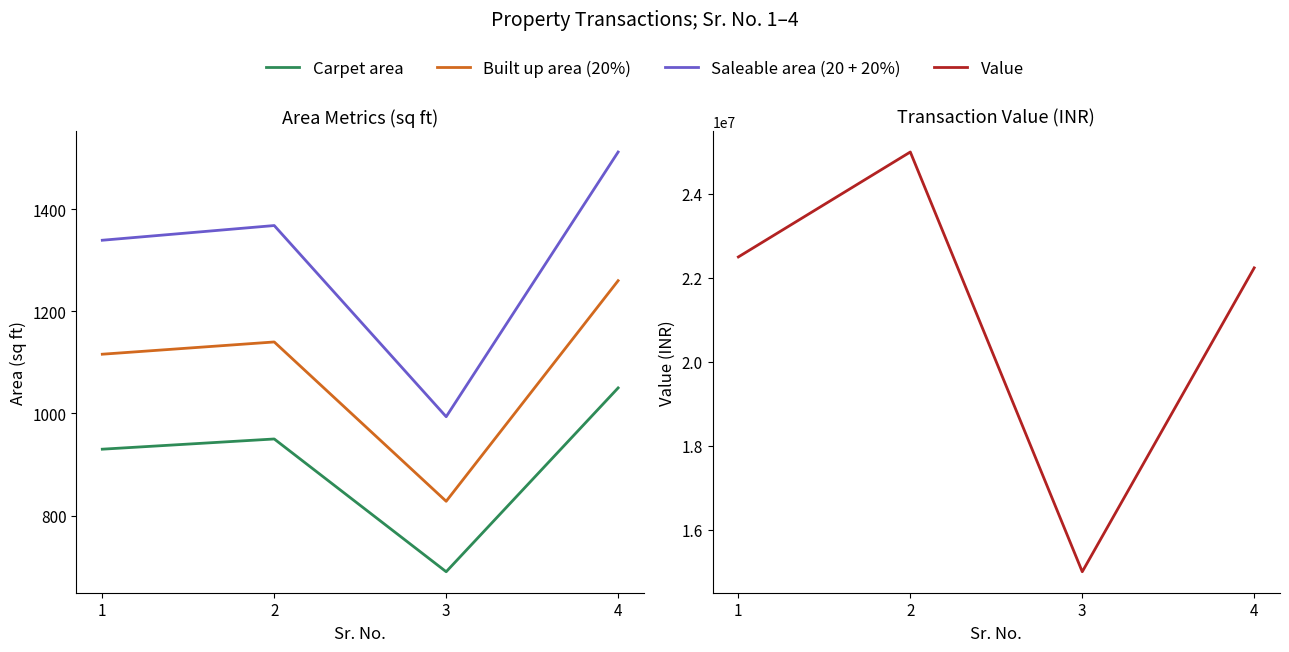

Is it true that Built up area (20%) equals 1140.0 at 2?

True